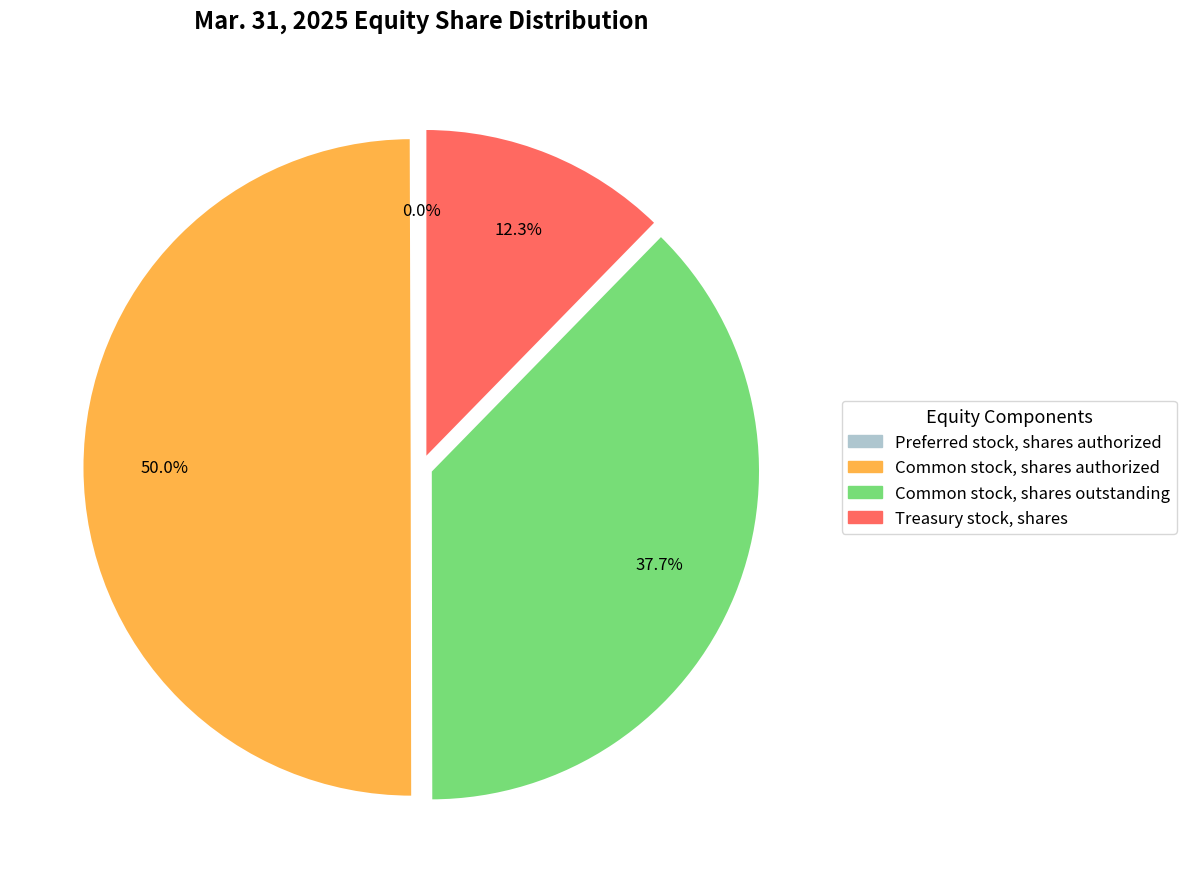

The Treasury stock, shares slice represents 12% of the pie. True or false?

True